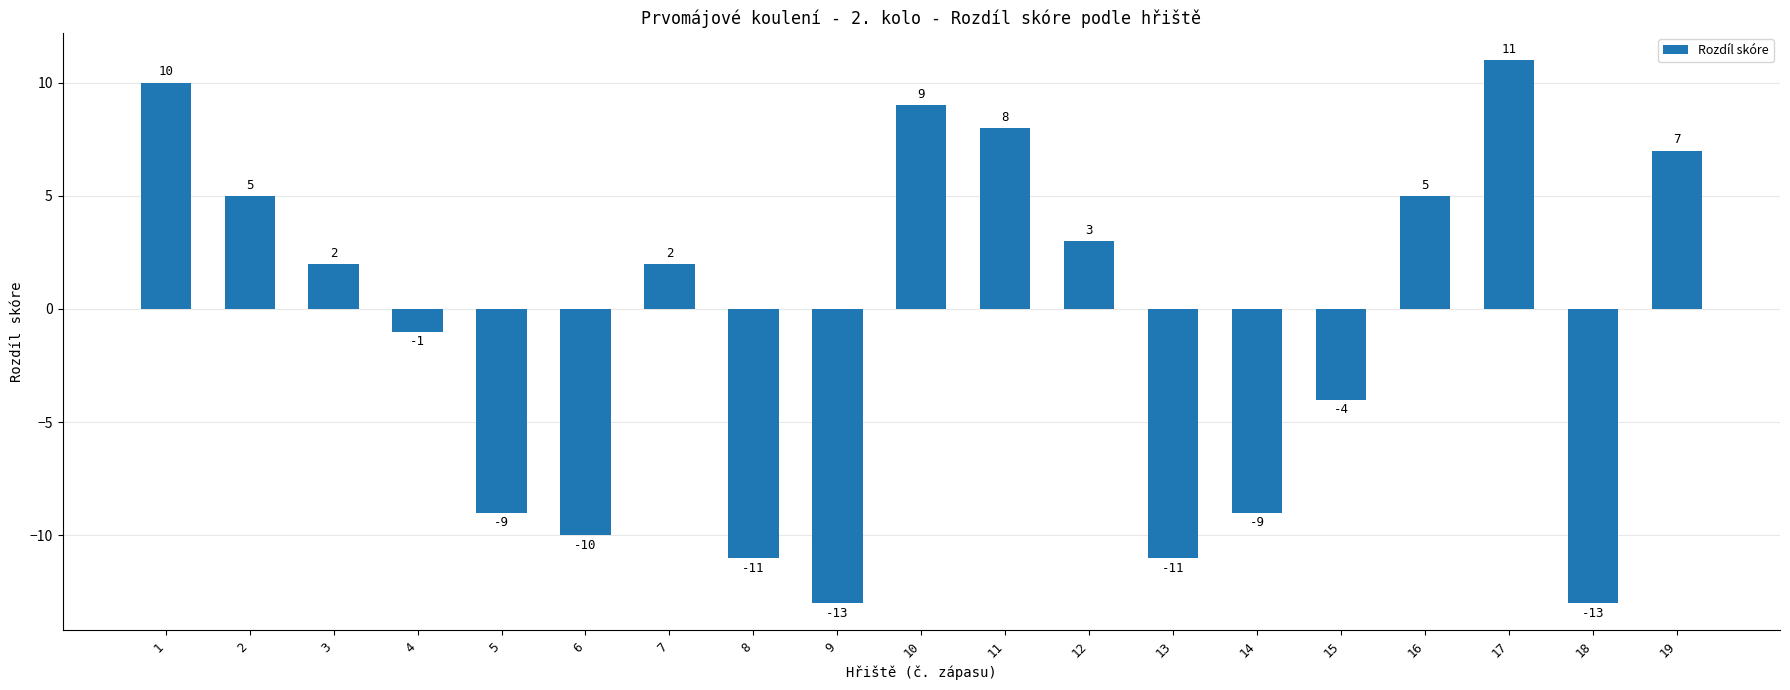

The chart shows a value of 16 at 10. True or false?

False